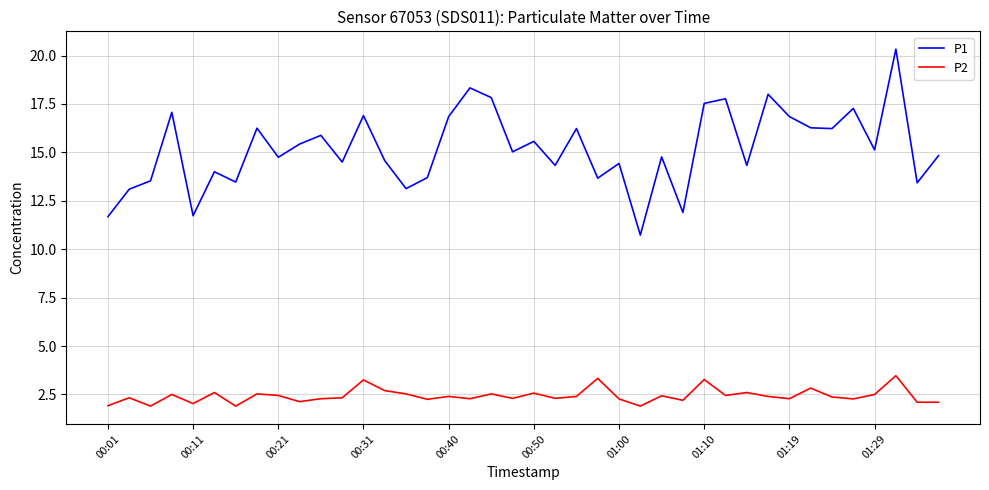

Which series has the widest spread of values?

P1